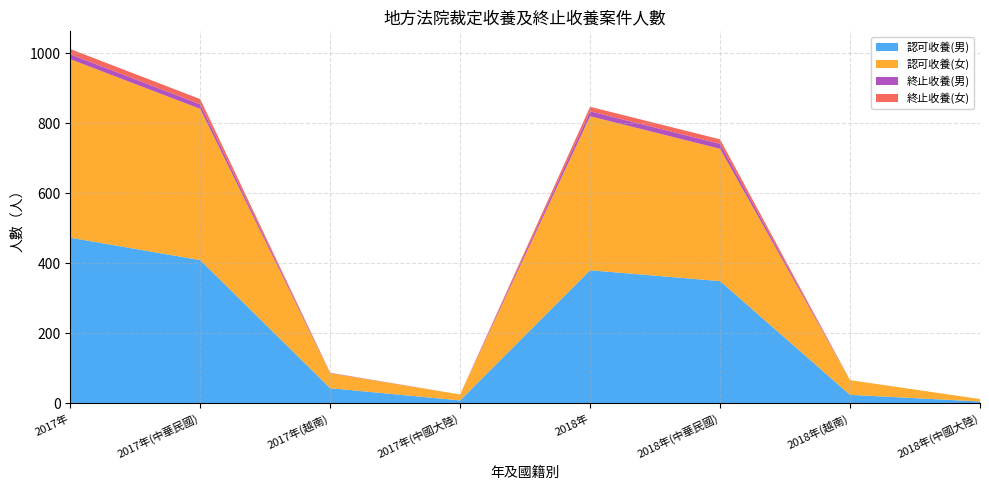

What is the maximum value for 認可收養(男)?

473